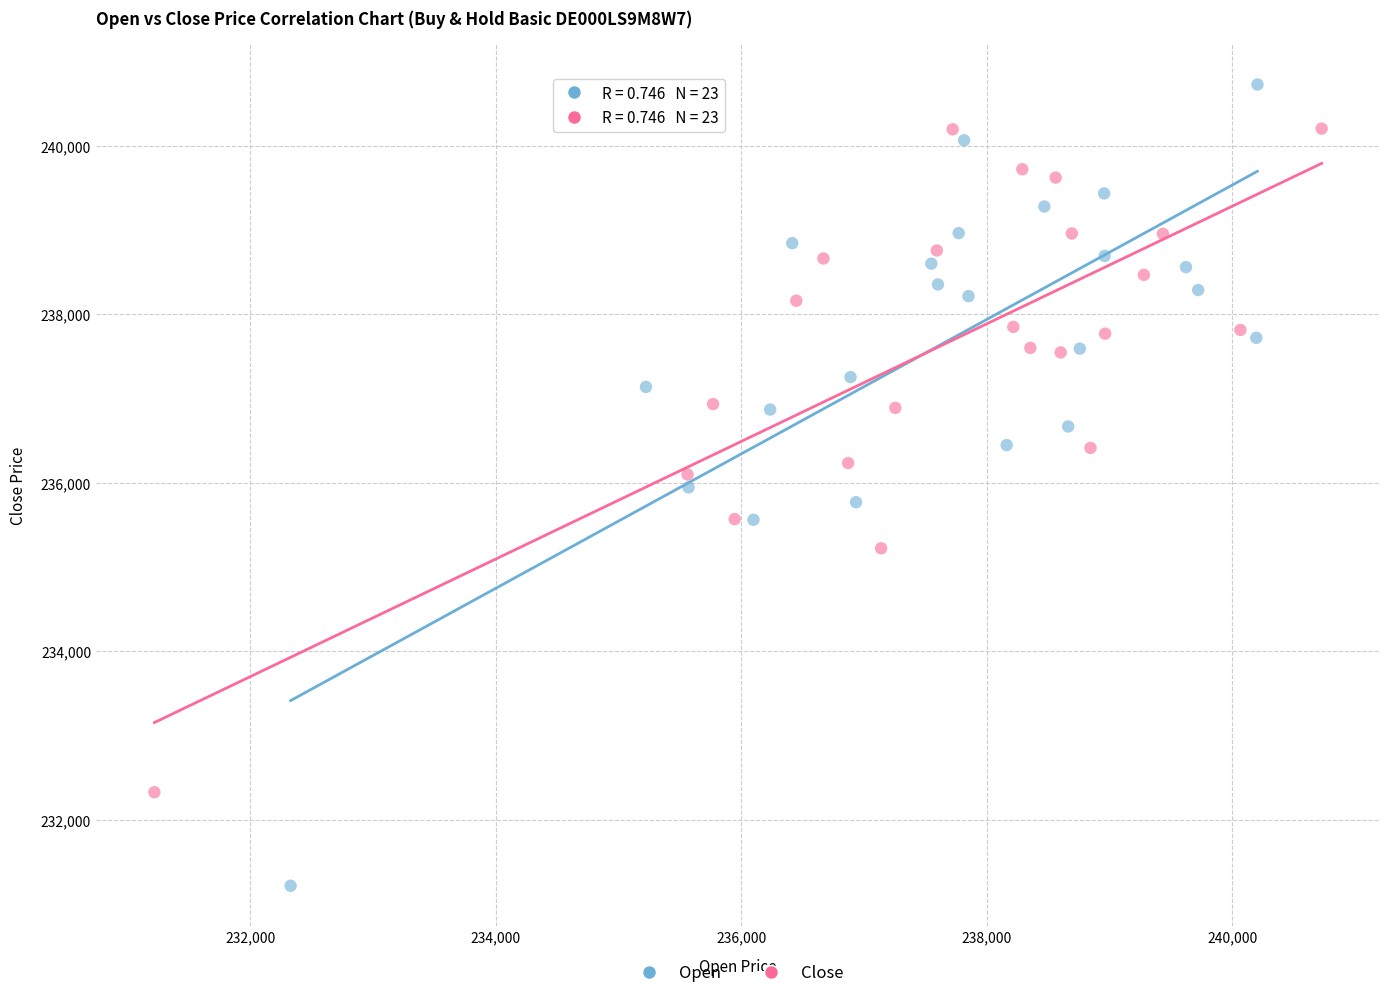

Which series contains the highest Y value?

Open